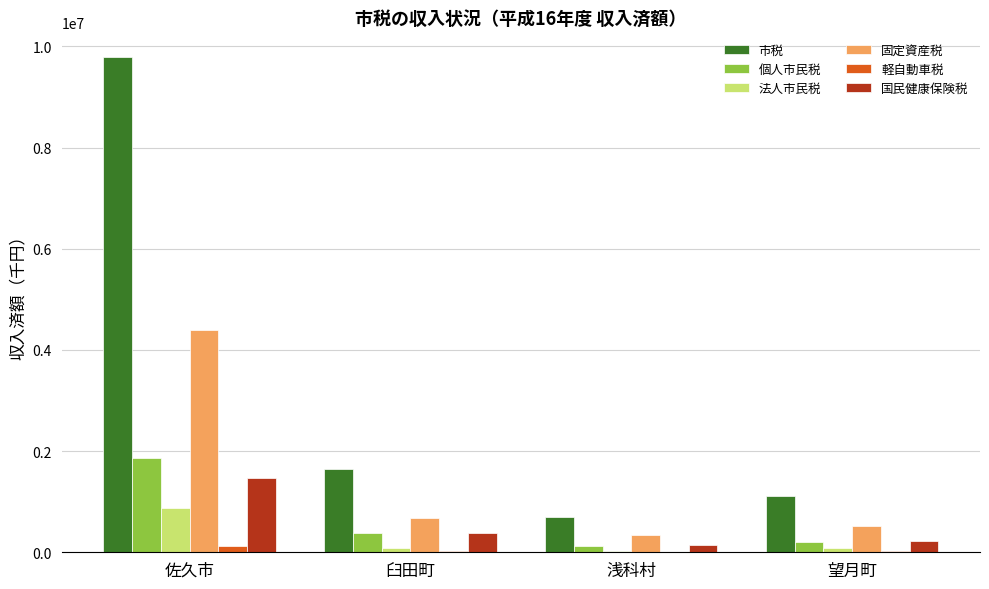

At which label is 市税 closest to 5241778?

臼田町